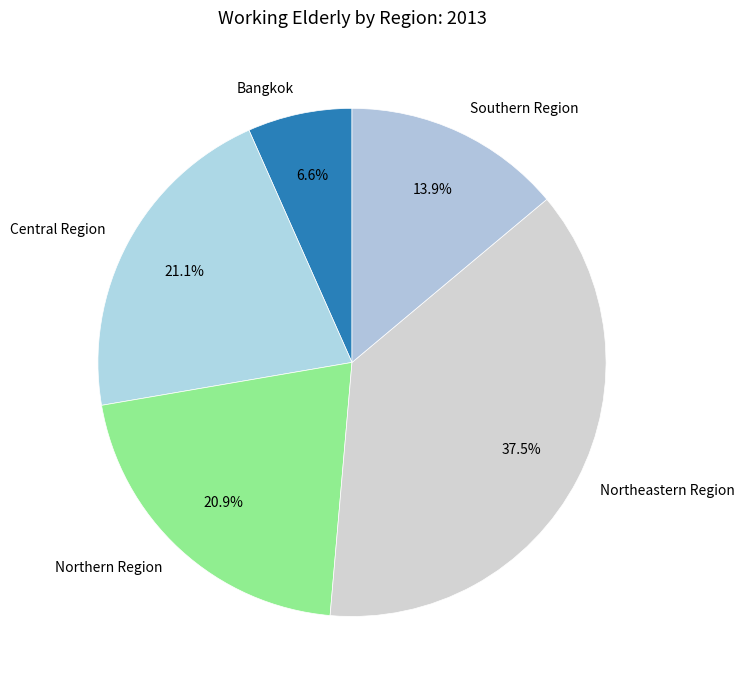

Is the sum of Northeastern Region and Bangkok greater than half?

No